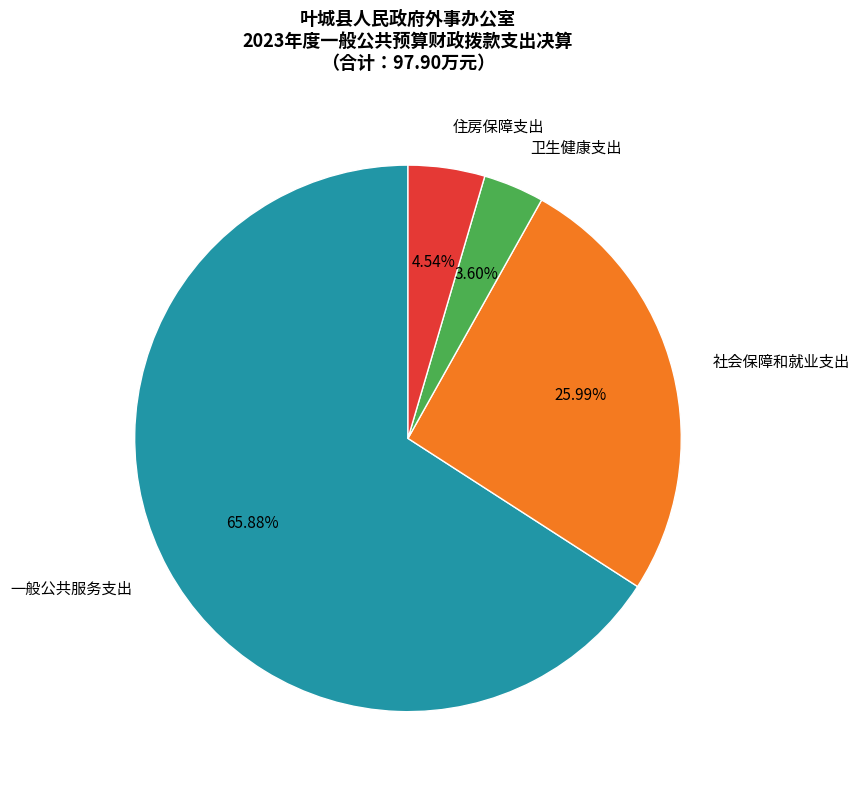

Which category has the biggest portion of the pie?

一般公共服务支出